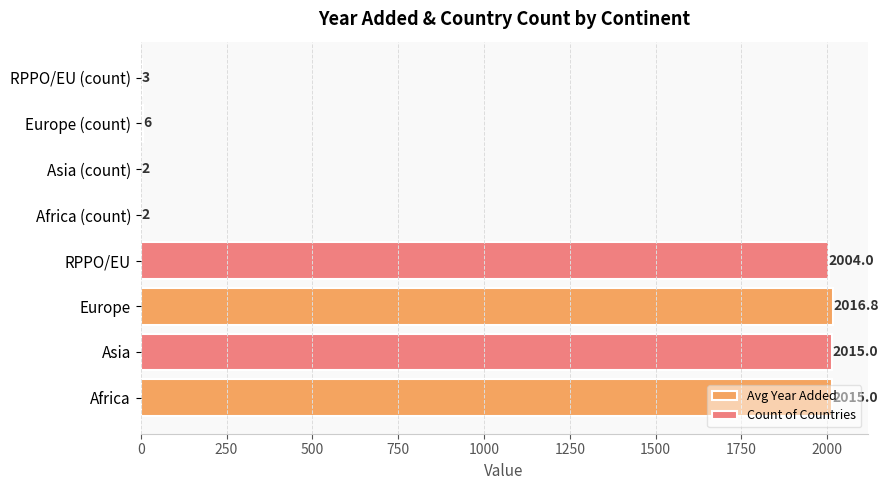

The value of Avg Year Added at RPPO/EU is 480.1. True or false?

False